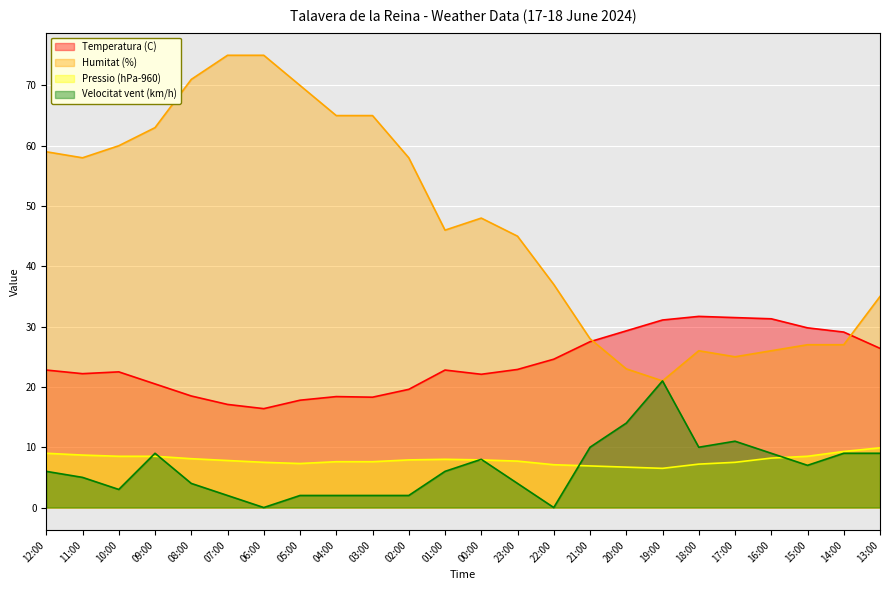

How many data points in Pressio (hPa-960) are above 7?

21